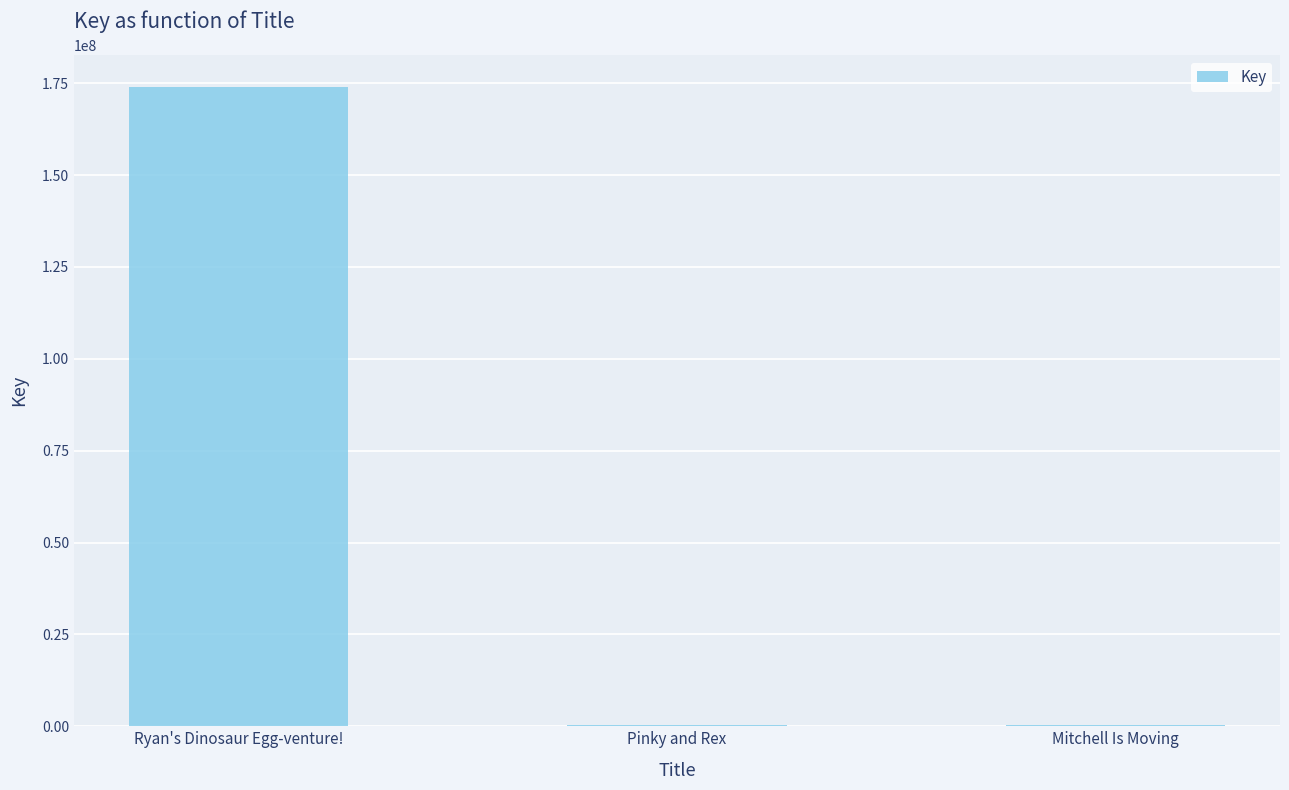

At which category does the chart reach its peak across all series?

Ryan's Dinosaur Egg-venture!